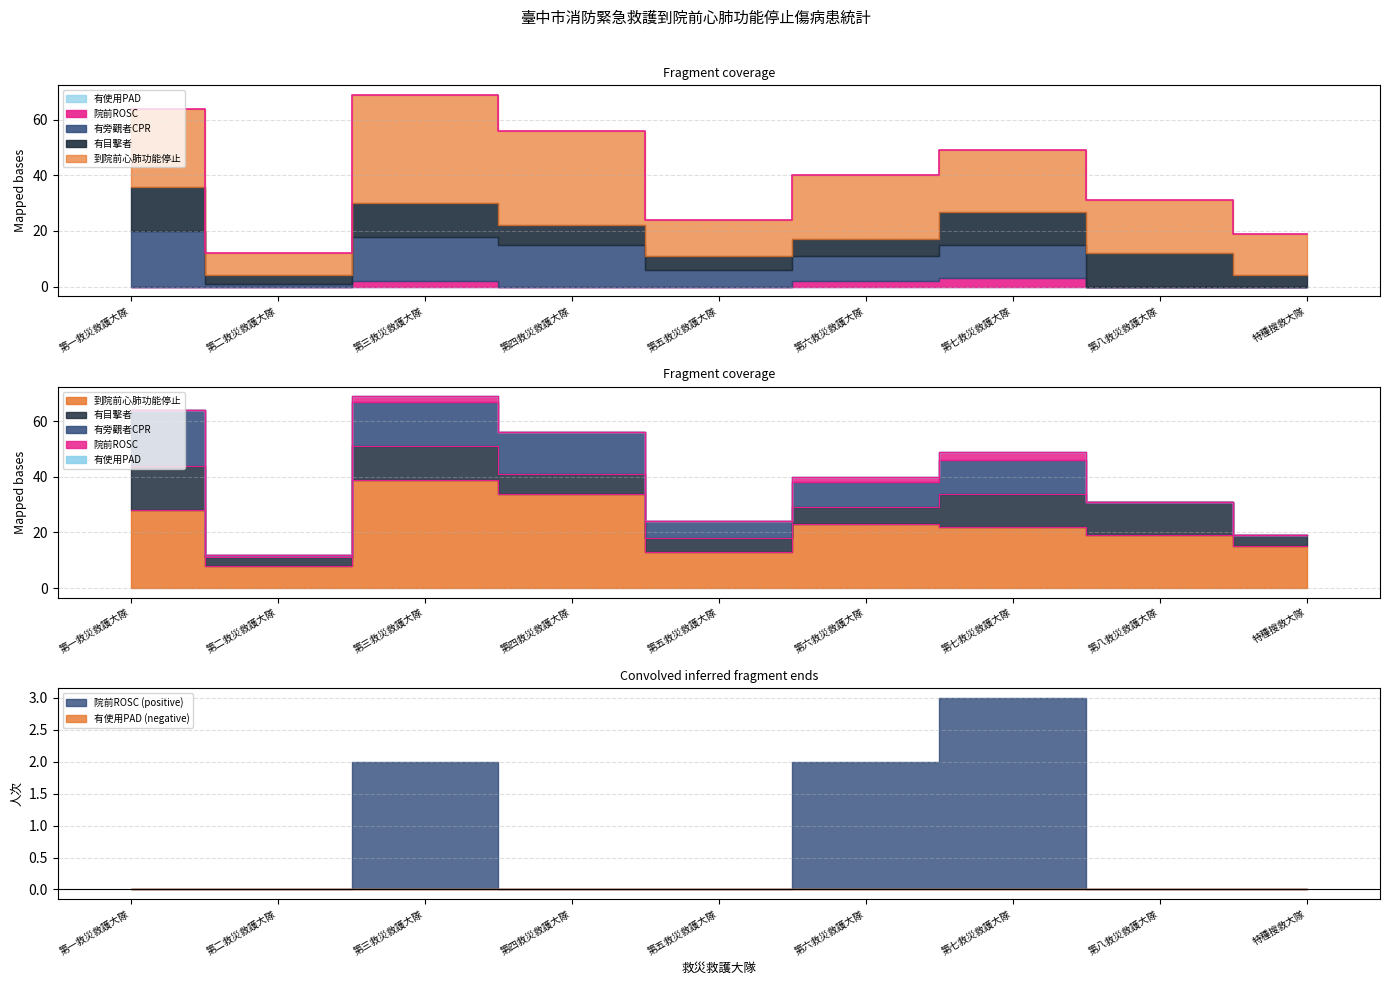

Which category has the highest value in the 有旁觀者CPR series?

第一救災救護大隊